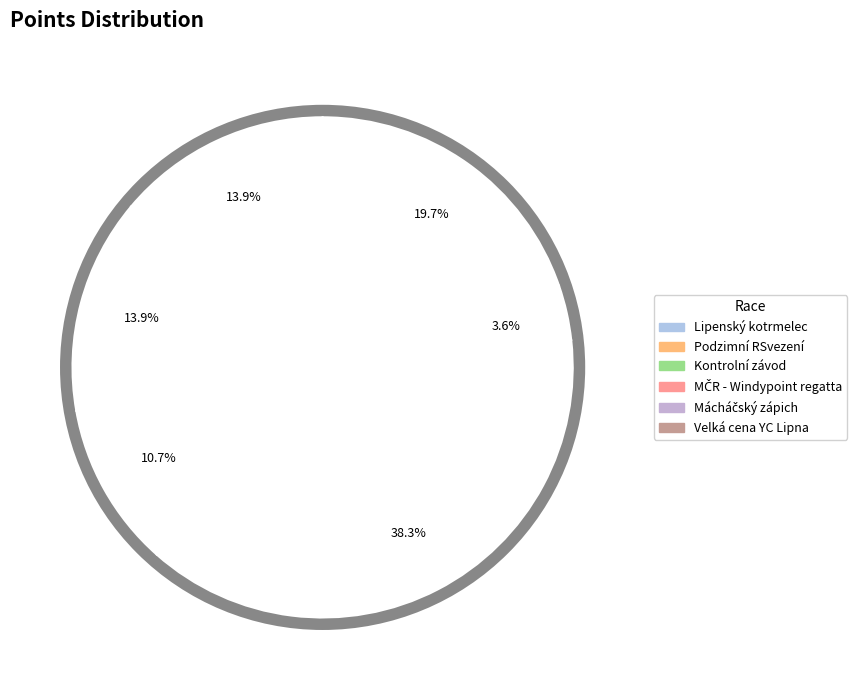

Is 181309 the majority of the pie?

No